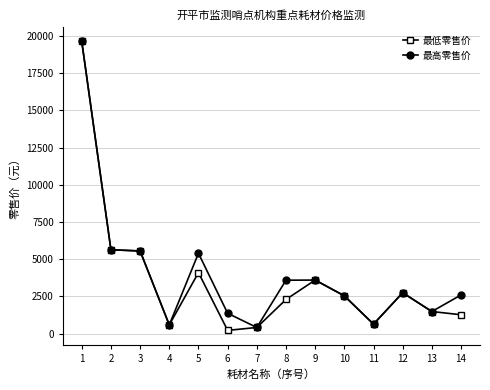

How many distinct data groups are displayed?

2